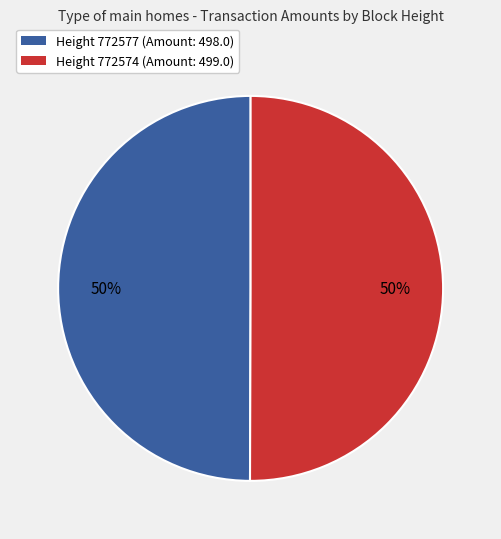

What is the ratio of the value at Height 772577 (Amount: 498.0) to the value at Height 772574 (Amount: 499.0)?

1.0